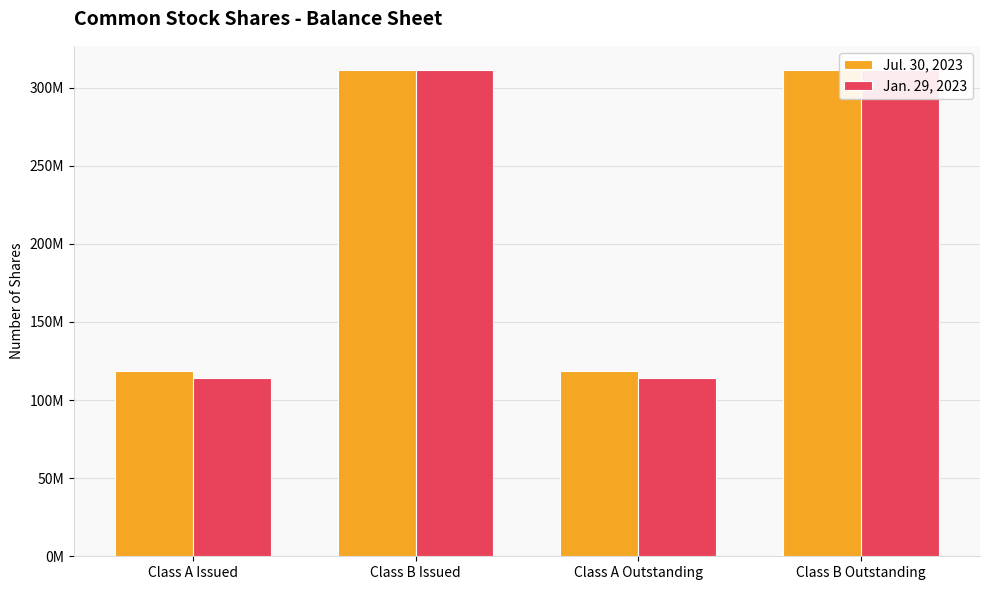

What is the label of the 2nd bar from the left?

Class B Issued